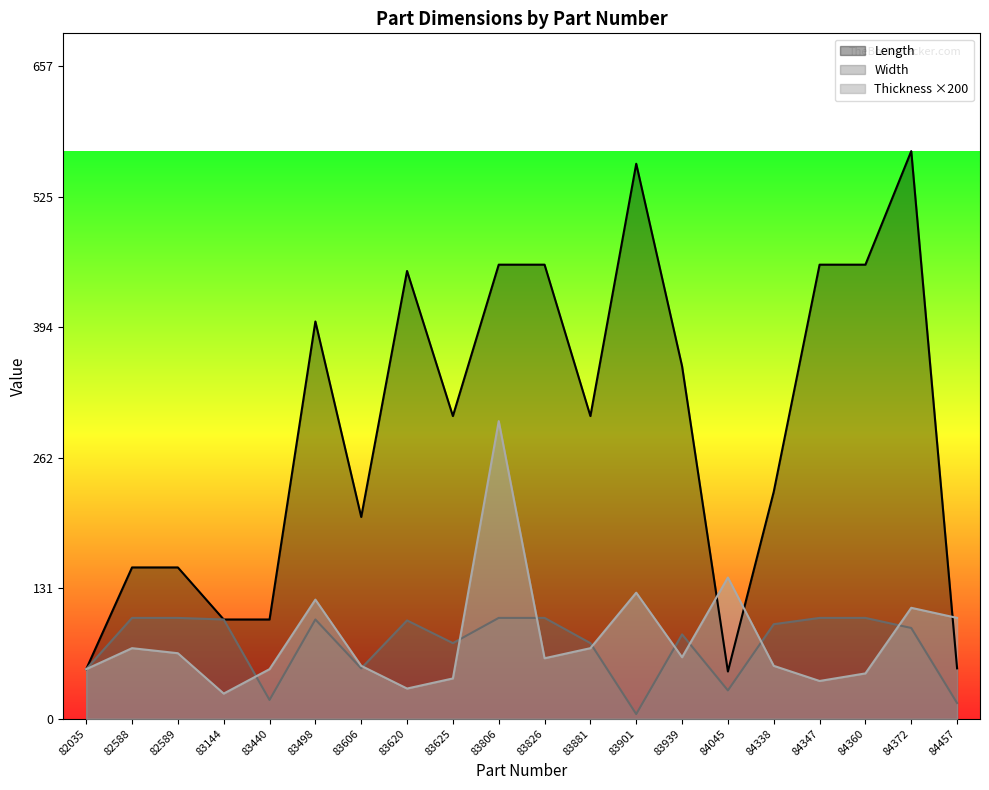

True or false: Thickness has a value of 30.9 at 83939.

False